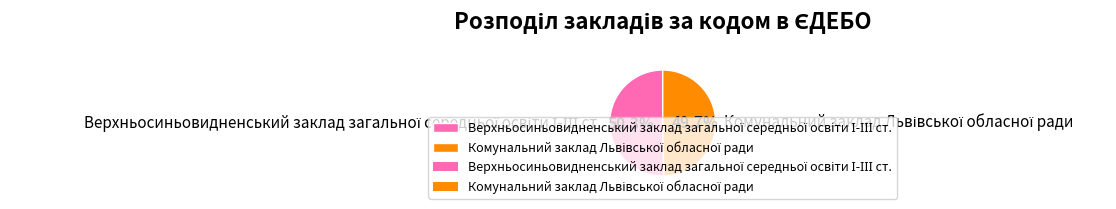

How many slices are in this pie chart?

2